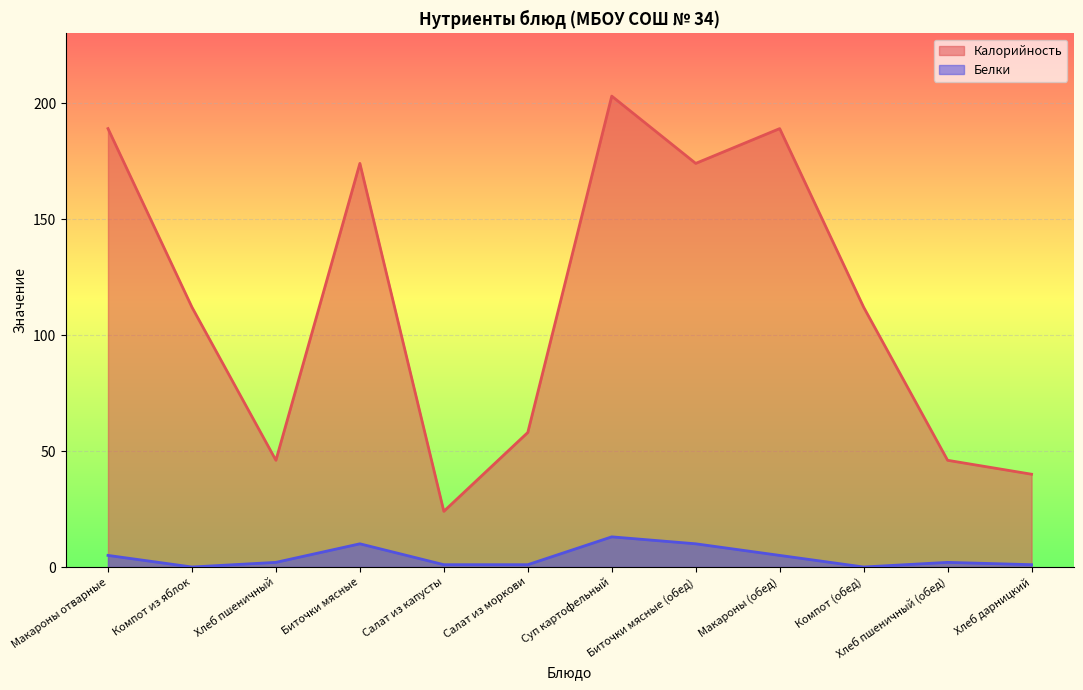

Reading left to right, list all the values displayed in this chart.

Калорийность: Макароны отварные=189	Компот из яблок=112	Хлеб пшеничный=46	Биточки мясные=174	Салат из капусты=24	Салат из моркови=58	Суп картофельный=203	Биточки мясные (обед)=174	Макароны (обед)=189	Компот (обед)=112	Хлеб пшеничный (обед)=46	Хлеб дарницкий=40
Белки: Макароны отварные=5	Компот из яблок=0	Хлеб пшеничный=2	Биточки мясные=10	Салат из капусты=1	Салат из моркови=1	Суп картофельный=13	Биточки мясные (обед)=10	Макароны (обед)=5	Компот (обед)=0	Хлеб пшеничный (обед)=2	Хлеб дарницкий=1